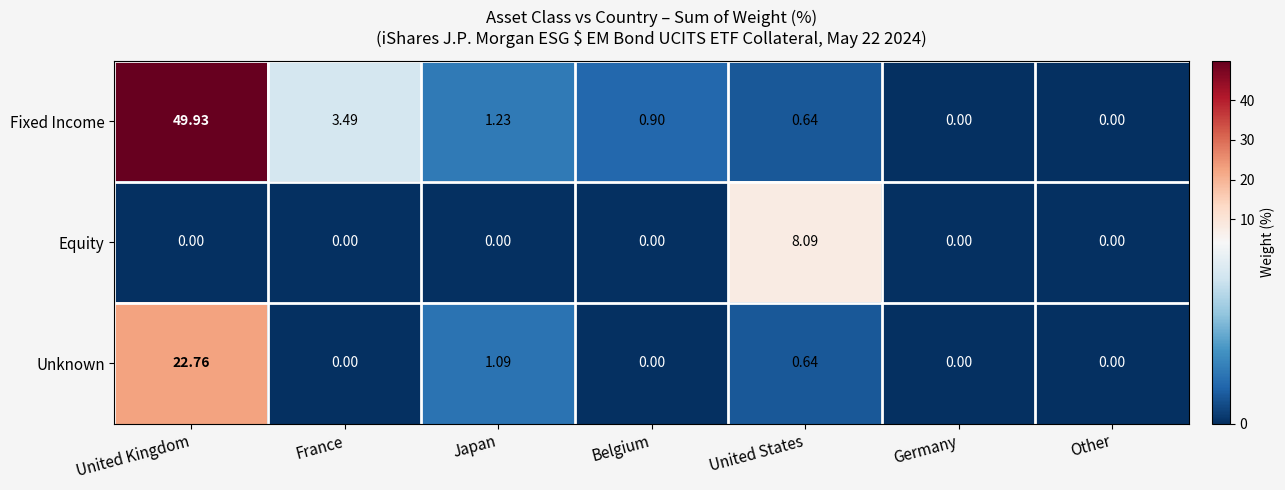

At which category is the sum across all series the highest?

United Kingdom